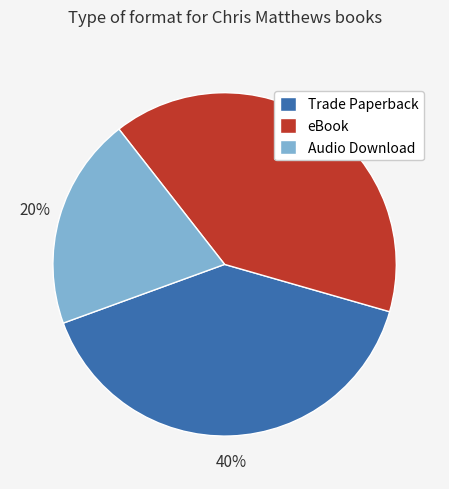

What is the smallest slice in the pie chart?

Audio Download